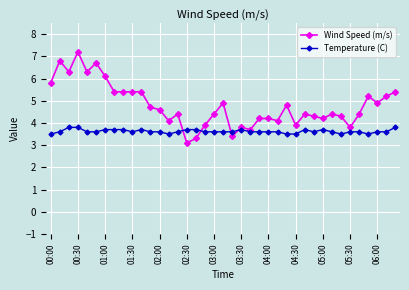

What is the value of the Temperature (C) point at the 23rd from the left?

3.6